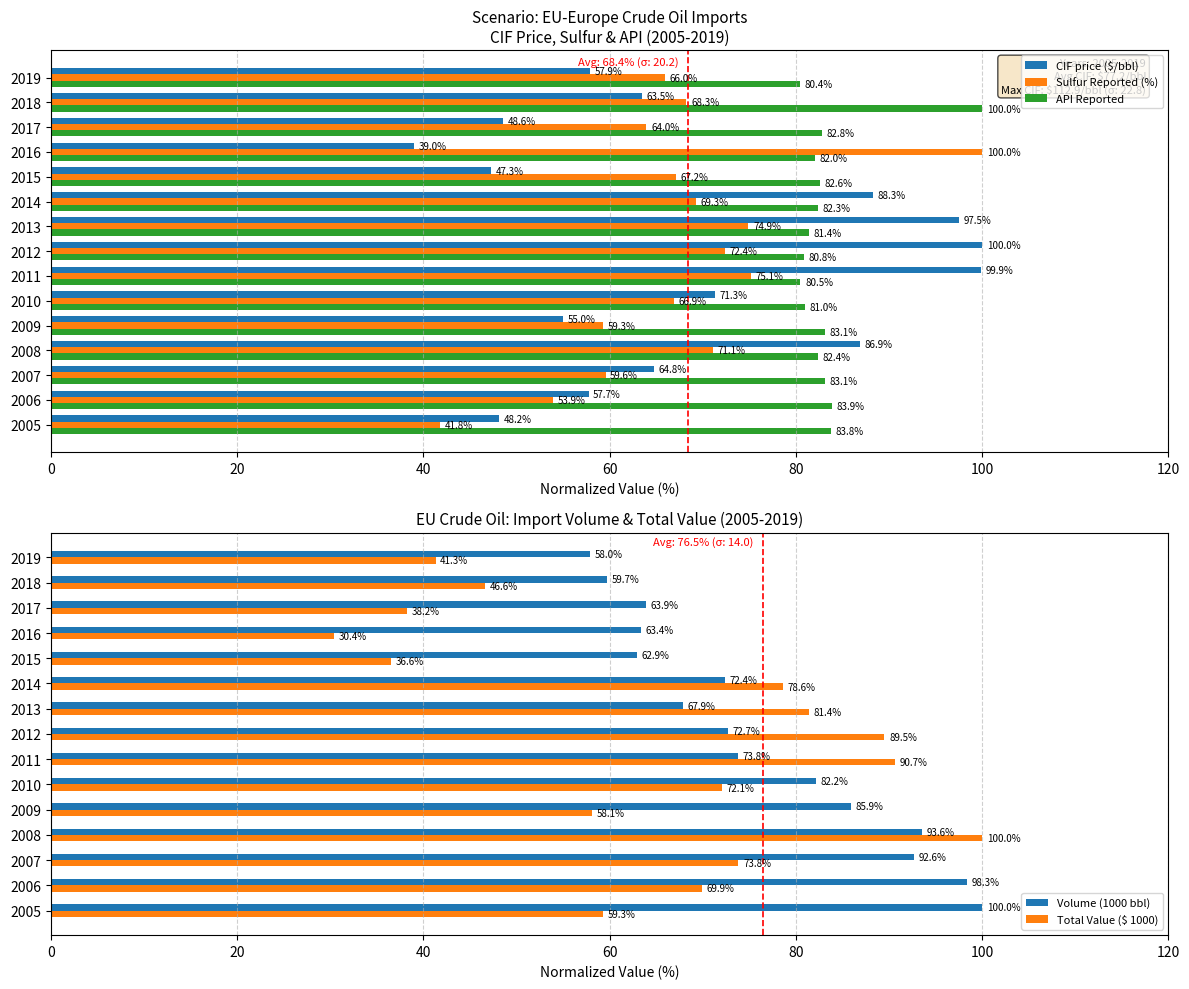

What is the sum of all Volume (1000 bbl) values?

1147.2